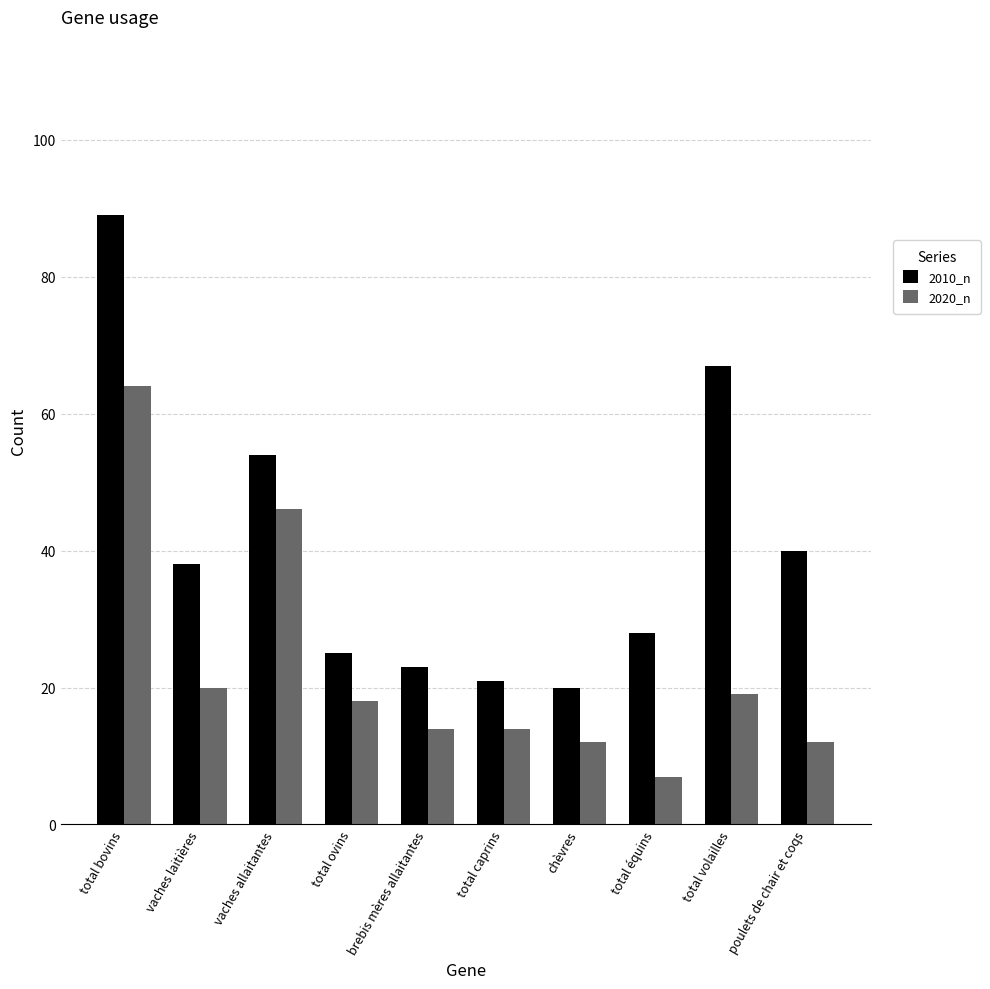

Reading left to right, transcribe all the data shown in this chart.

2010_n: 89	38	54	25	23	21	20	28	67	40
2020_n: 64	20	46	18	14	14	12	7	19	12